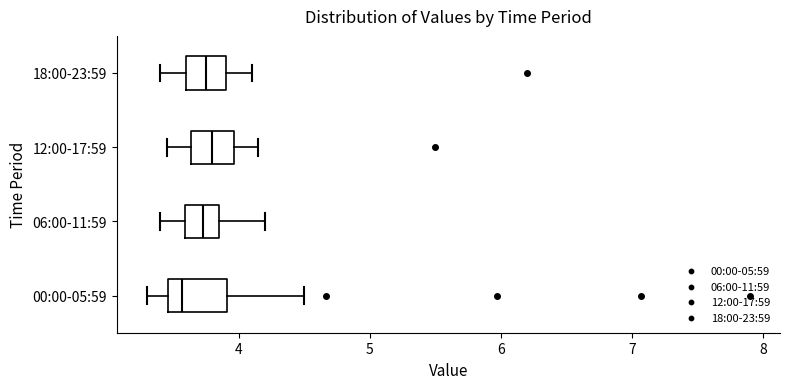

Reading bottom to top, transcribe this box plot: for each box, give where its median line is, the range the box spans, and where its two whiskers end, as read against the x-axis. The values are not printed on the chart, so give them approximately, as read against the axis.

00:00-05:59: median 3.6, box 3.5 to 3.9, whiskers 3.3 to 4.5
06:00-11:59: median 3.7, box 3.6 to 3.9, whiskers 3.4 to 4.2
12:00-17:59: median 3.8, box 3.6 to 4.0, whiskers 3.5 to 4.2
18:00-23:59: median 3.8, box 3.6 to 3.9, whiskers 3.4 to 4.1